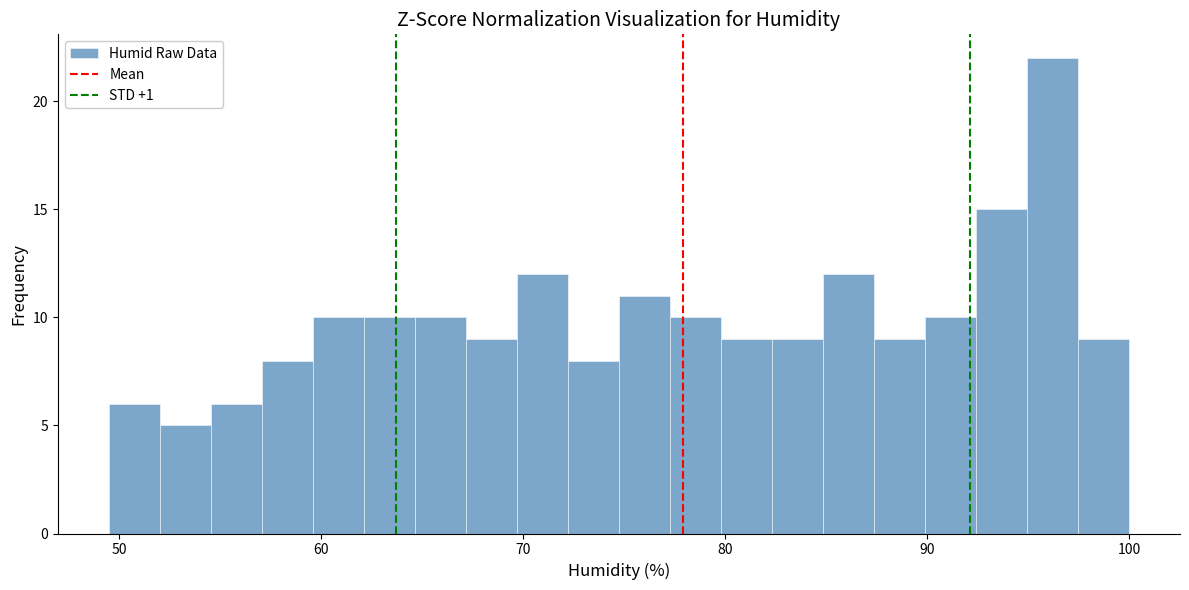

Read against the x-axis, roughly where is the centre of the tallest bar?

96